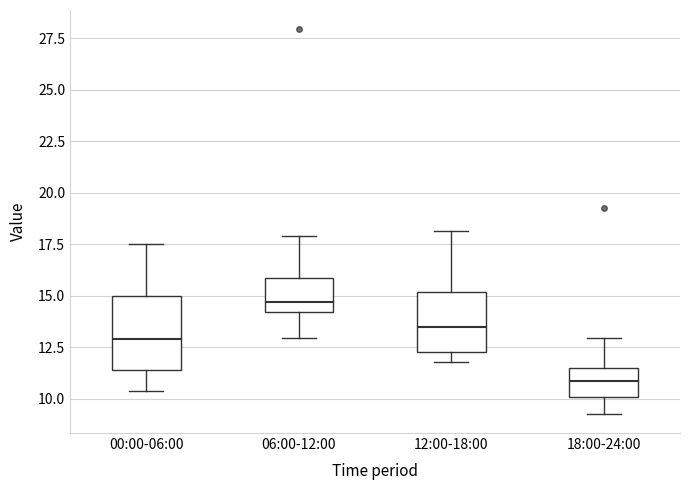

Reading left to right, transcribe this box plot: for each box, give where its median line is, the range the box spans, and where its two whiskers end, as read against the y-axis. The values are not printed on the chart, so give them approximately, as read against the axis.

00:00-06:00: median 13.0, box 11.5 to 15.0, whiskers 10.5 to 17.5
06:00-12:00: median 14.5, box 14.0 to 16.0, whiskers 13.0 to 18.0
12:00-18:00: median 13.5, box 12.5 to 15.0, whiskers 12.0 to 18.0
18:00-24:00: median 11.0, box 10.0 to 11.5, whiskers 9.5 to 13.0